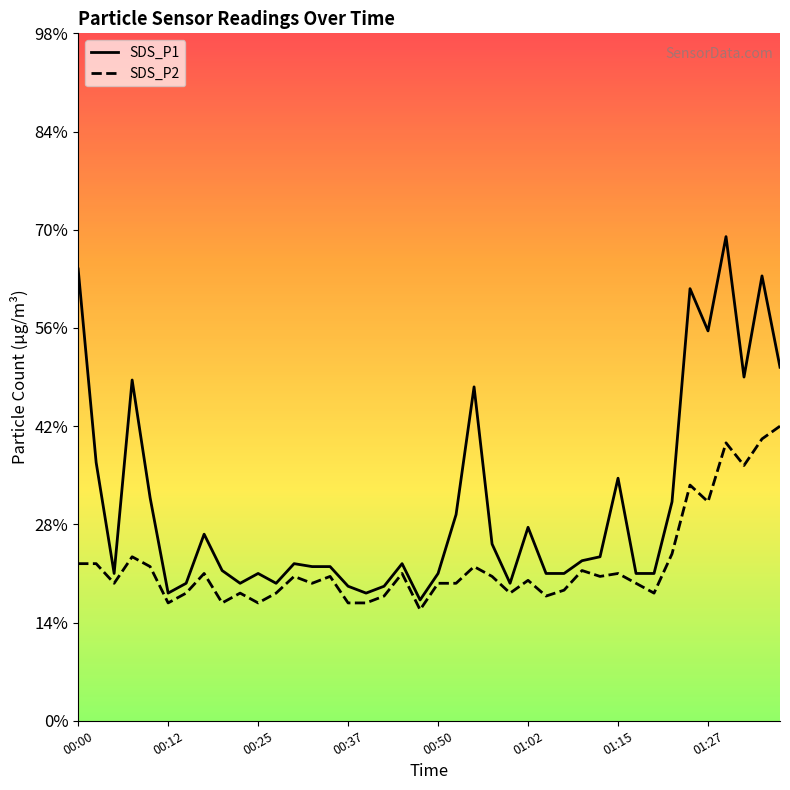

At which category is the sum across all series the highest?

36